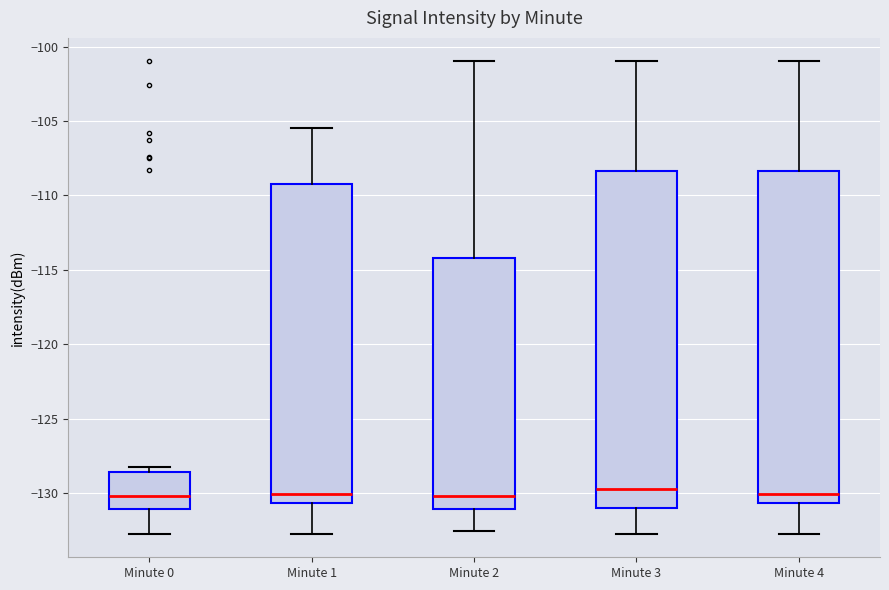

Reading left to right, read every box against the y-axis: the position of its median line, the range the box covers, and the ends of its whiskers. The values are not printed on the chart, so give them approximately, as read against the axis.

Minute 0: median -130.0, box -131.0 to -128.5, whiskers -132.5 to -128.0
Minute 1: median -130.0, box -130.5 to -109.0, whiskers -132.5 to -105.5
Minute 2: median -130.0, box -131.0 to -114.0, whiskers -132.5 to -101.0
Minute 3: median -129.5, box -131.0 to -108.5, whiskers -132.5 to -101.0
Minute 4: median -130.0, box -130.5 to -108.5, whiskers -132.5 to -101.0